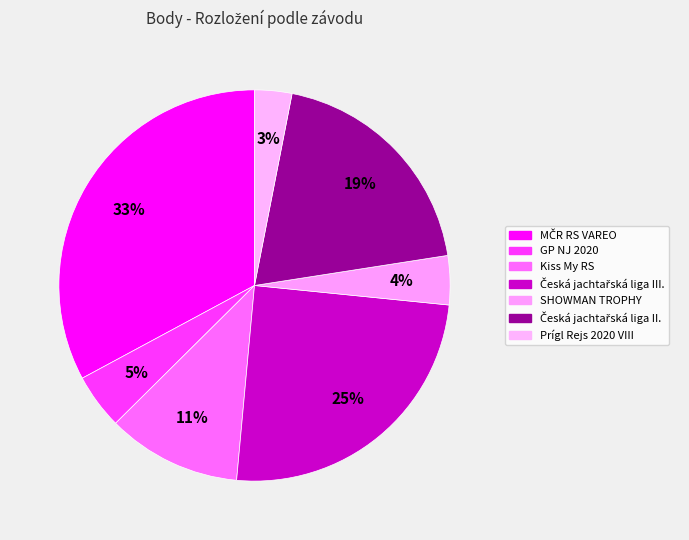

What is the largest slice in the pie chart?

MČR RS VAREO